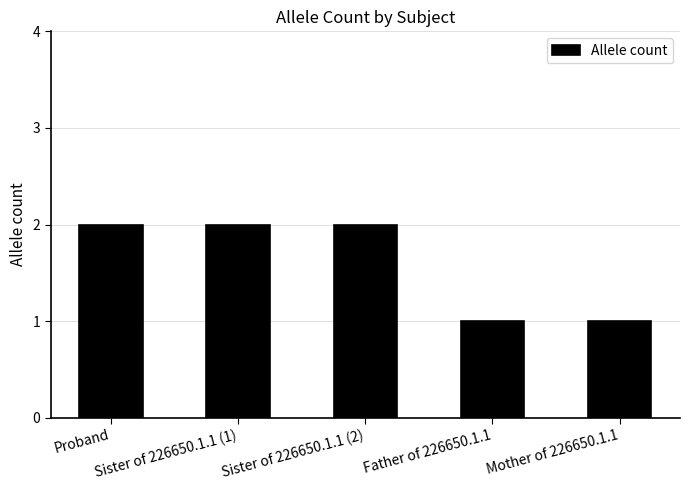

Is it true that the value at Father of 226650.1.1 is 1?

True